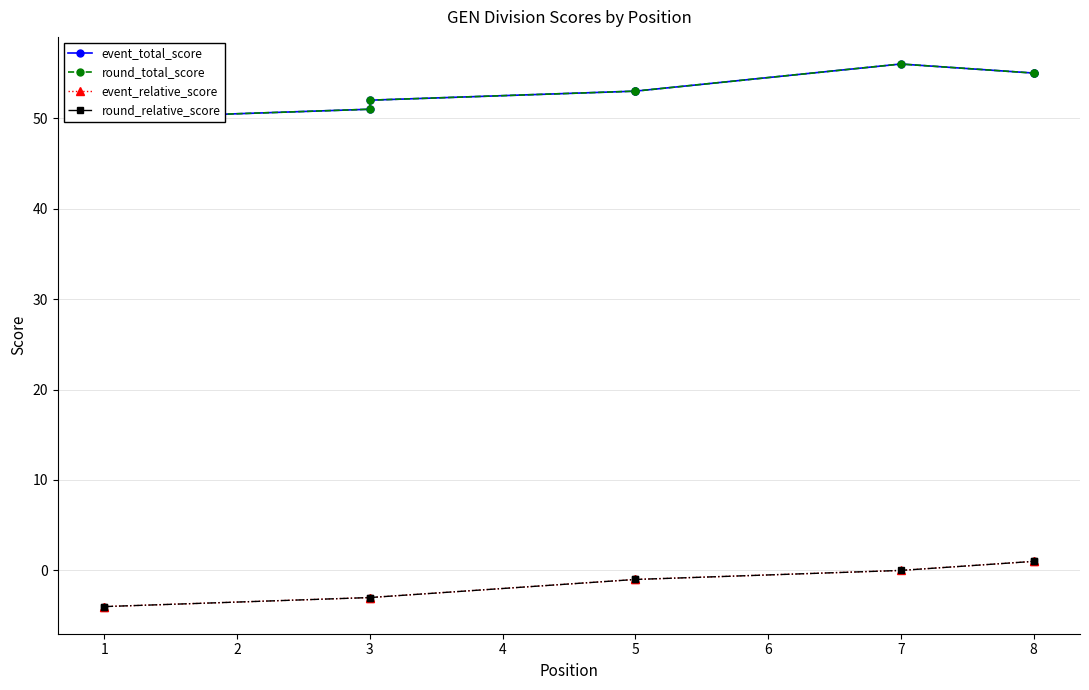

Between 3 and 7, which series saw the biggest shift?

event_total_score